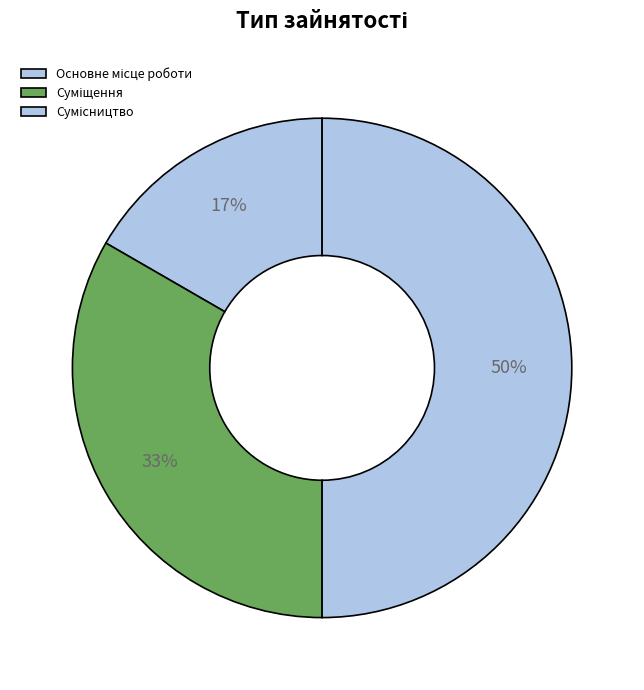

How many segments does this pie chart have?

3